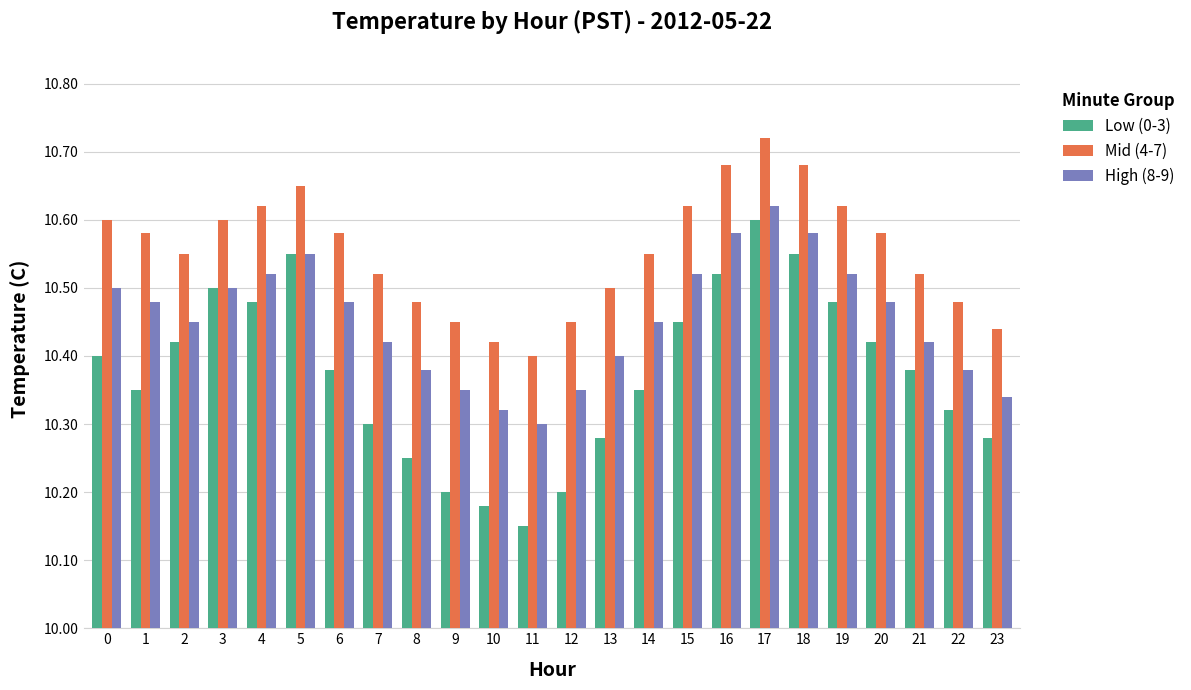

List the series in order of their overall mean, lowest first.

Low (0-3), High (8-9), Mid (4-7)